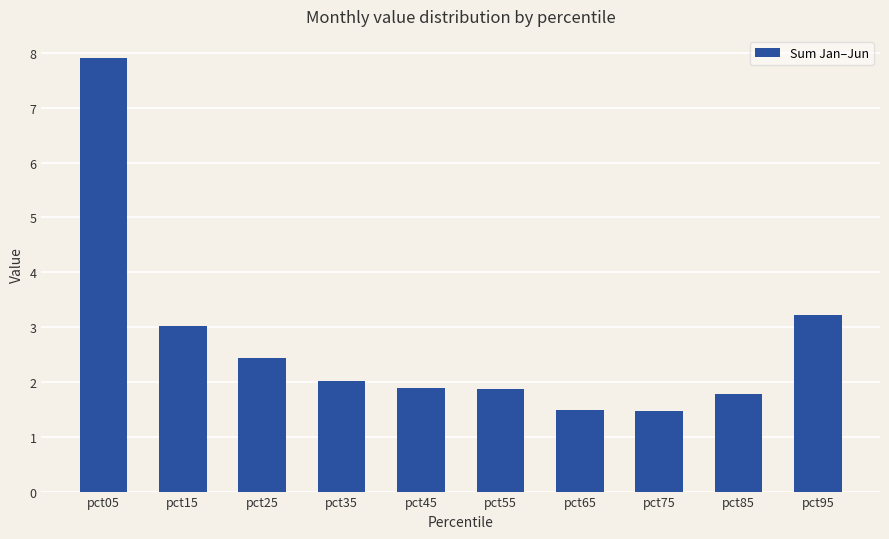

What is the value of the 8th bar from the left?

1.5